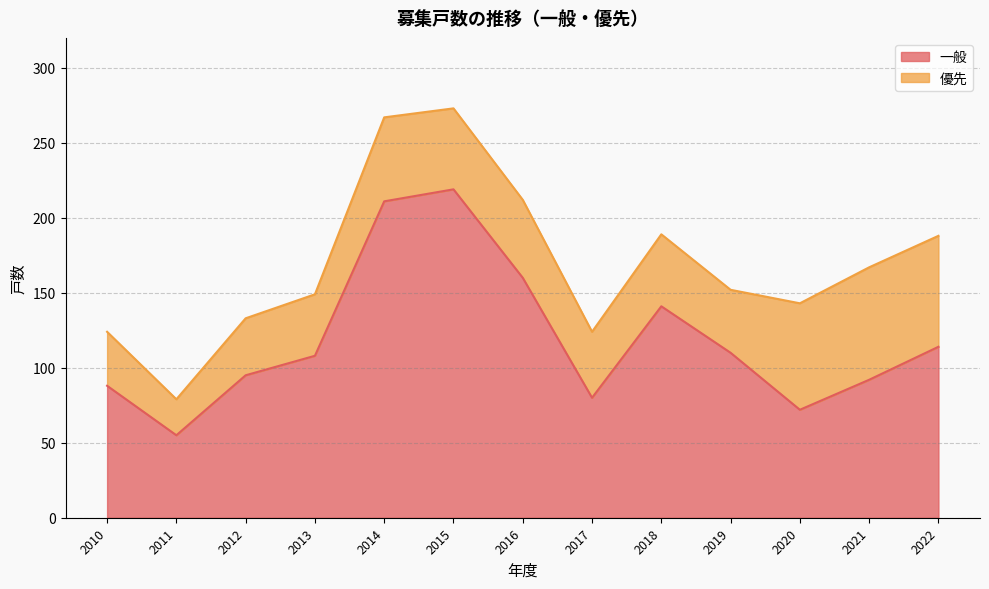

What is the change in value from 2015 to 2019?

-109